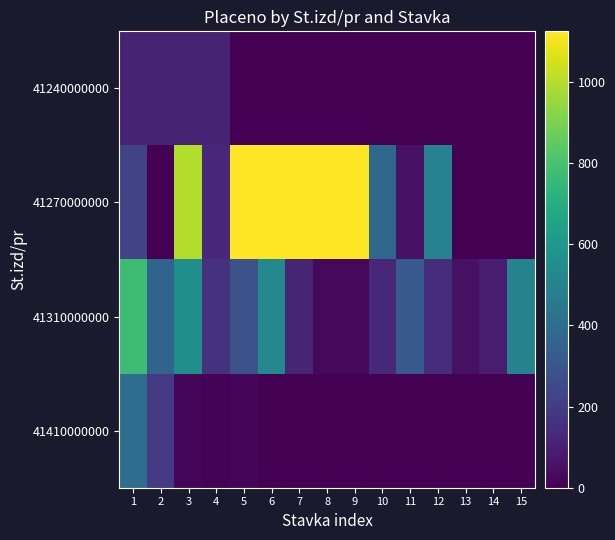

At 14, list the series in order from smallest to largest.

41240000000, 41270000000, 41410000000, 41310000000